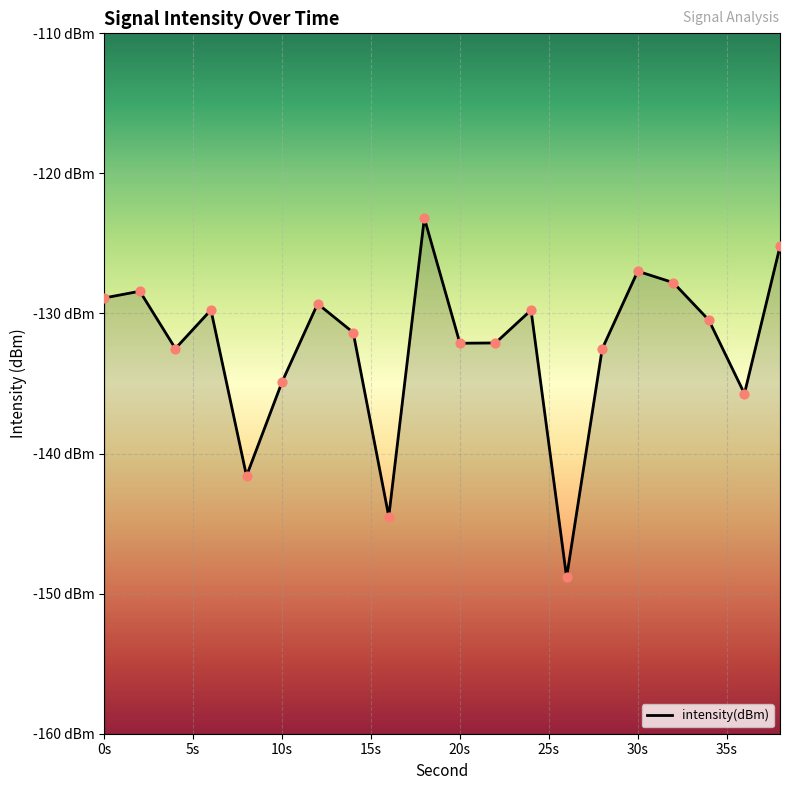

What is the change in value from 10 to 18?

+11.7